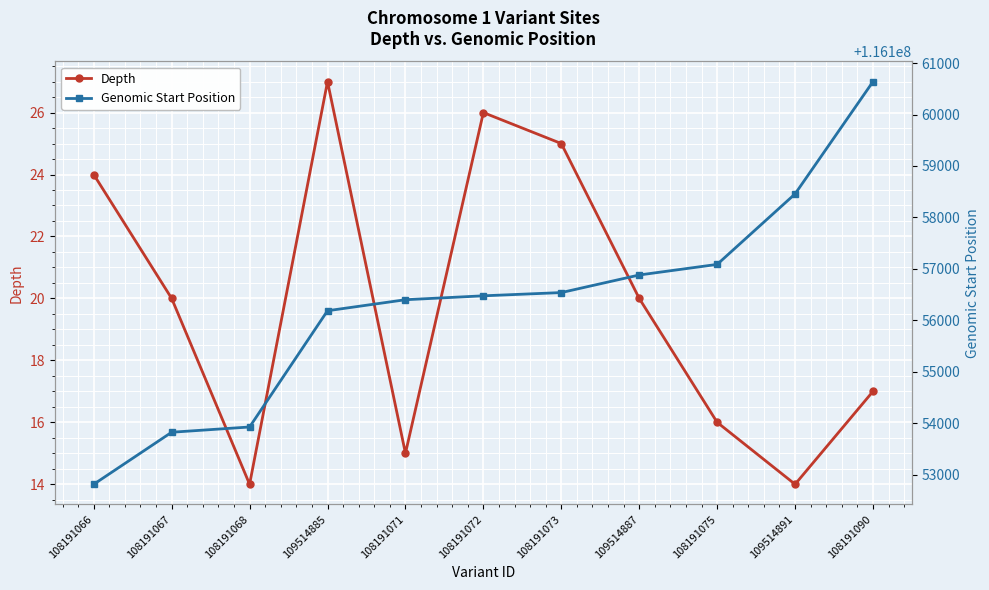

Reading left to right, transcribe all the data shown in this chart.

Depth: 24	20	14	27	15	26	25	20	16	14	17
Genomic Start Position: 116152810	116153822	116153924	116156185	116156399	116156475	116156538	116156880	116157086	116158457	116160641